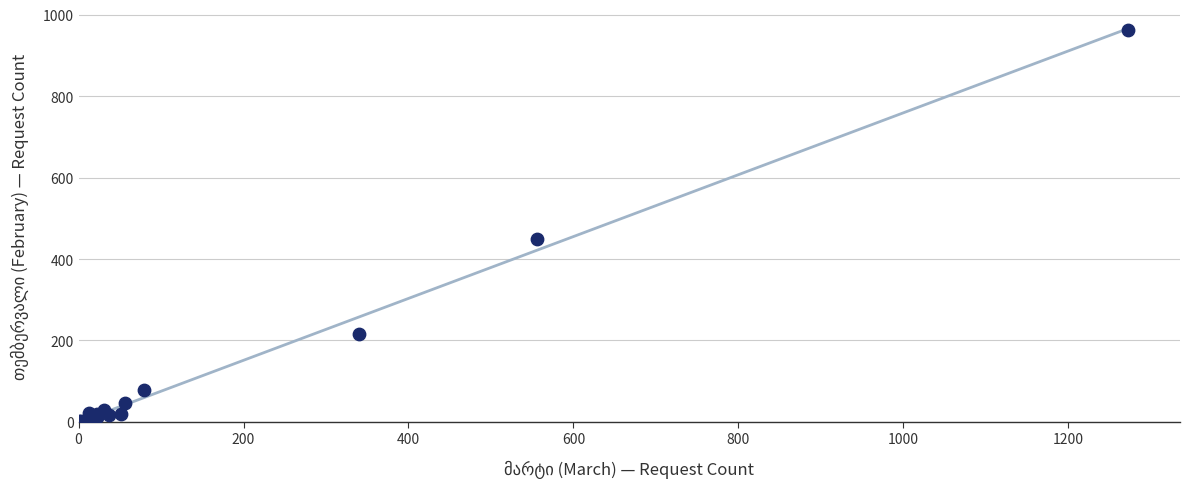

What Y value in the scatter plot is closest to 482?

450